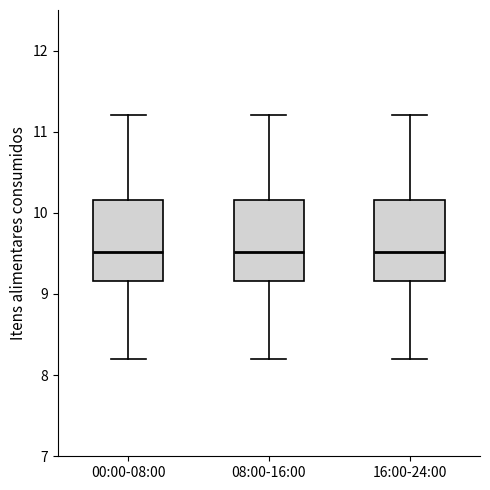

Where is the upper edge of the box for 08:00-16:00 on the y-axis? The values are not printed on the chart, so give them approximately, as read against the axis.

10.2